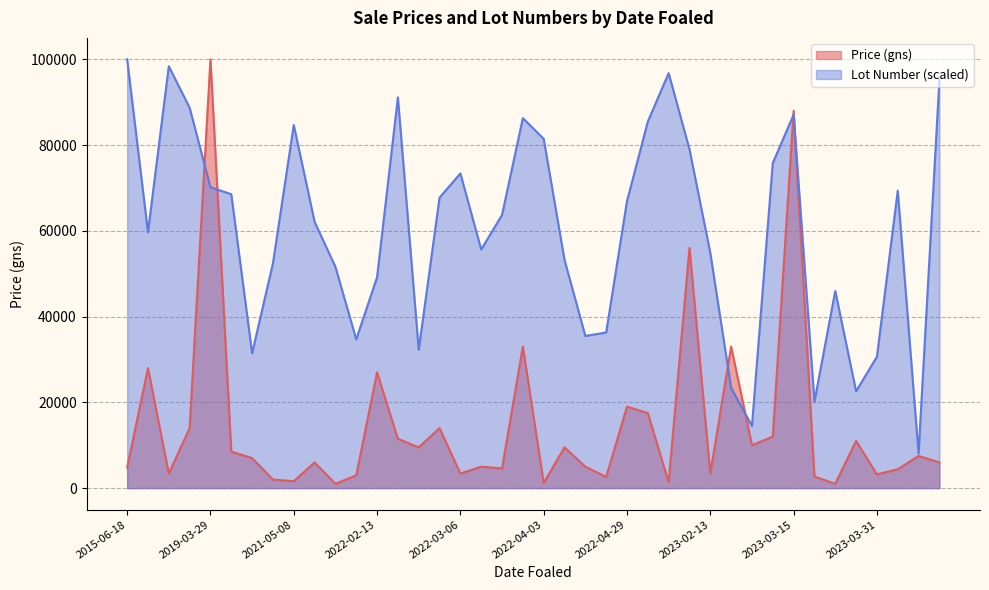

Which category has the lowest value in the Lot Number series?

2023-04-08